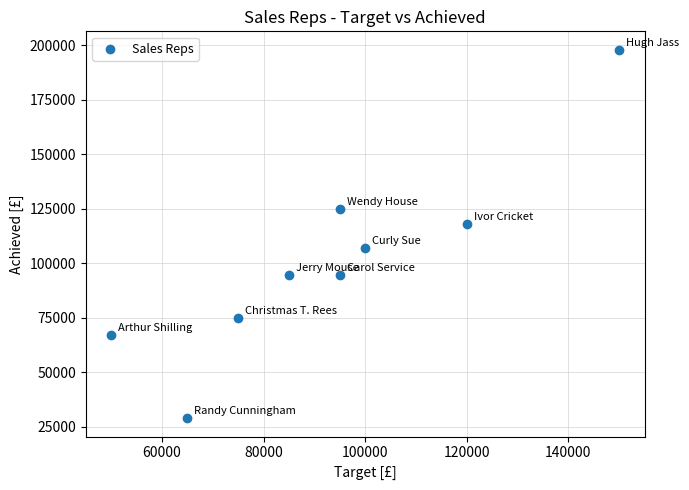

What is the range of X values (max minus min)?

100000